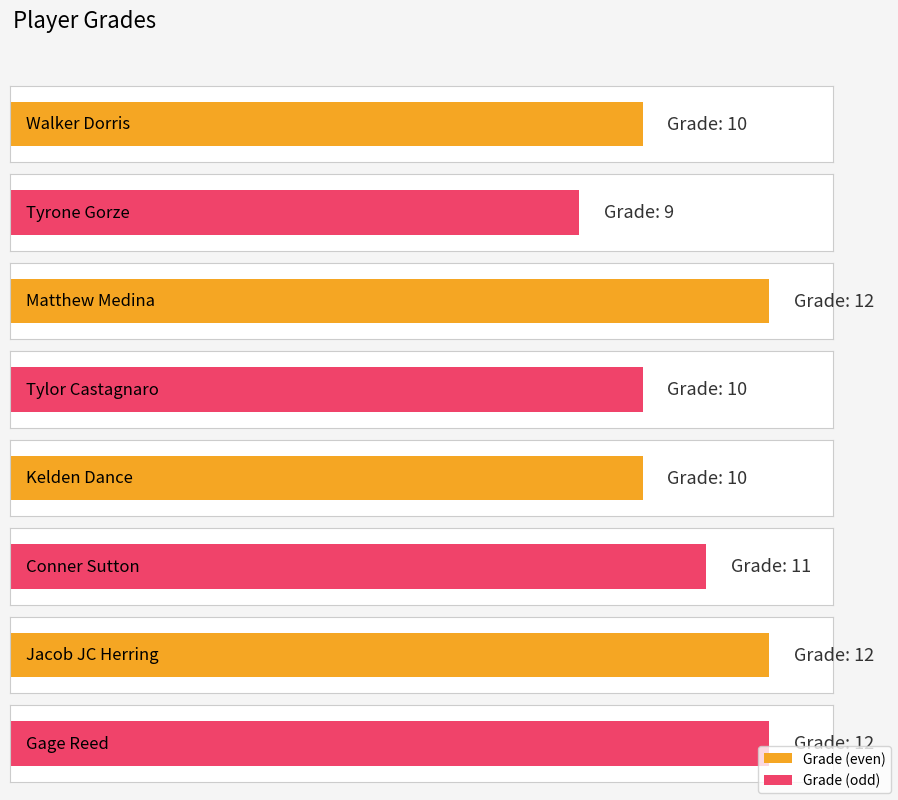

Reading right to left, extract all data points from this chart.

Gage Reed=12	Jacob JC Herring=12	Conner Sutton=11	Kelden Dance=10	Tylor Castagnaro=10	Matthew Medina=12	Tyrone Gorze=9	Walker Dorris=10